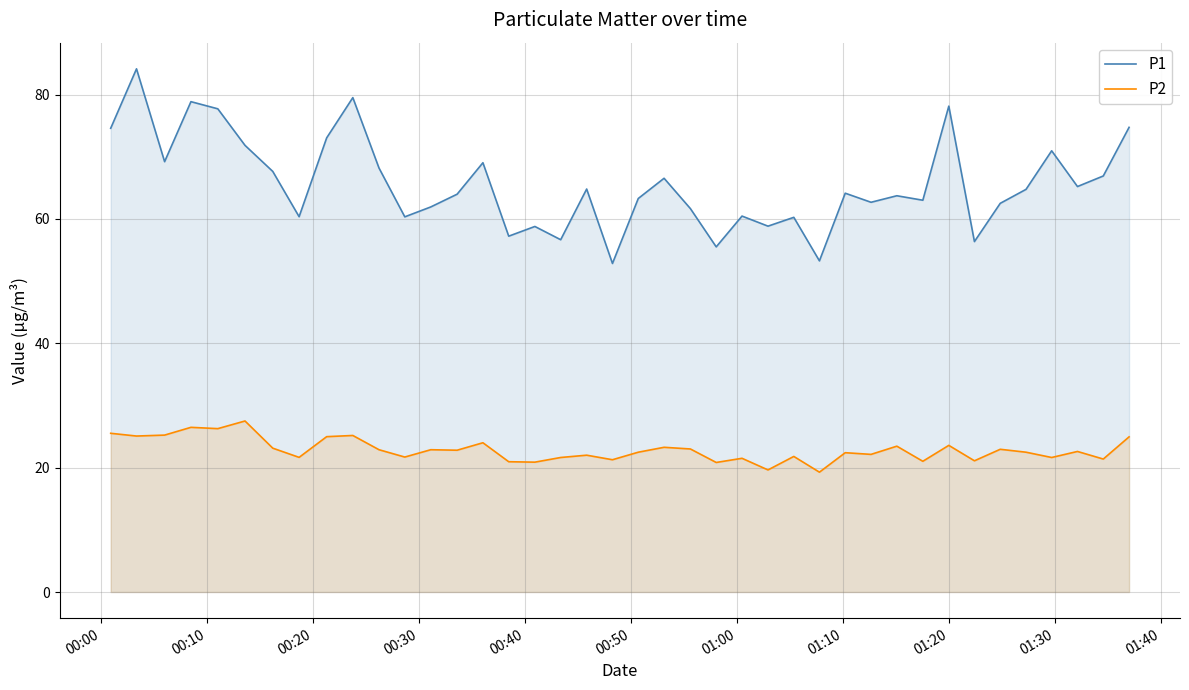

Which series has the largest total across all categories?

P1